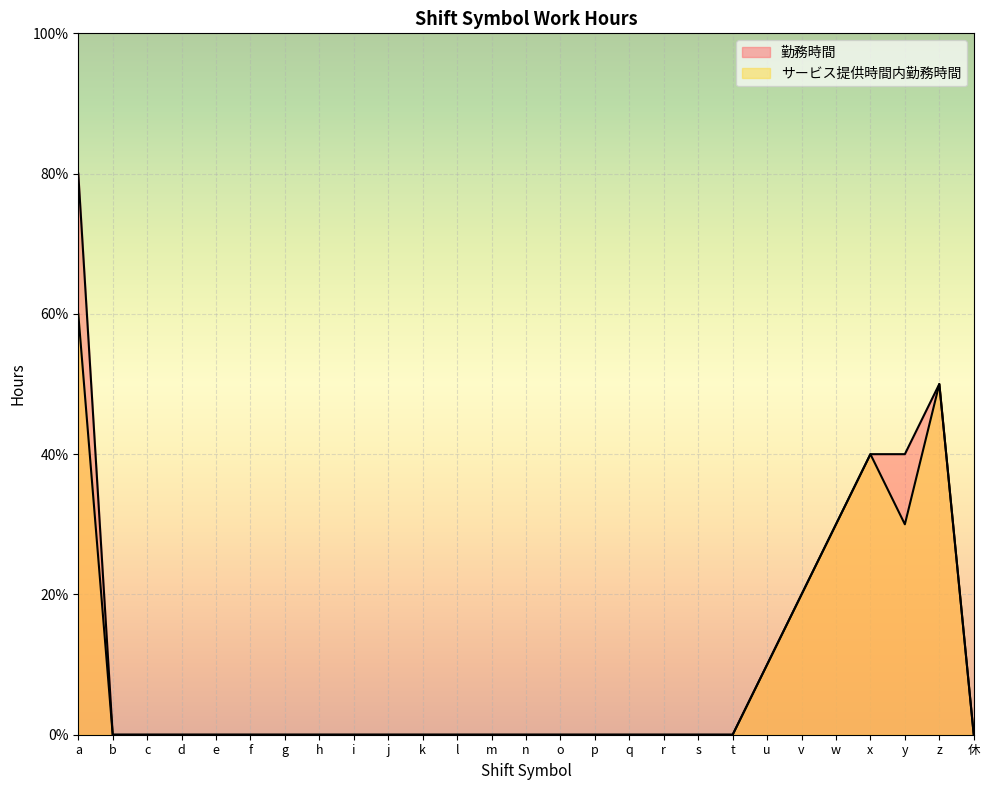

Reading left to right, list all the values displayed in this chart.

勤務時間: a=8	b=0	c=0	d=0	e=0	f=0	g=0	h=0	i=0	j=0	k=0	l=0	m=0	n=0	o=0	p=0	q=0	r=0	s=0	t=0	u=1	v=2	w=3	x=4	y=4	z=5	休=0
サービス提供時間内勤務時間: a=6	b=0	c=0	d=0	e=0	f=0	g=0	h=0	i=0	j=0	k=0	l=0	m=0	n=0	o=0	p=0	q=0	r=0	s=0	t=0	u=1	v=2	w=3	x=4	y=3	z=5	休=0